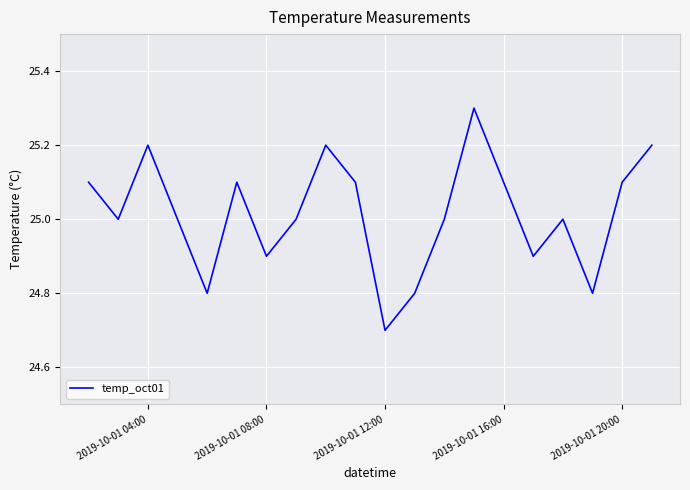

What is the difference between the maximum and minimum values?

0.6